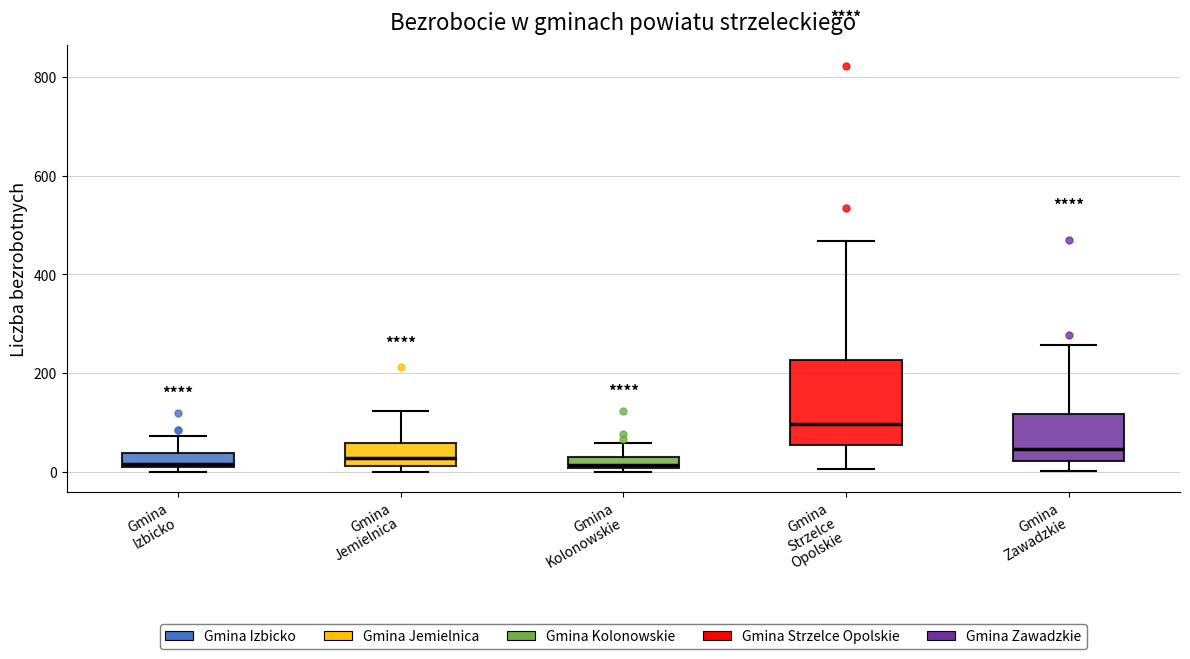

Where is the lower edge of the box for Gmina Izbicko on the y-axis? The values are not printed on the chart, so give them approximately, as read against the axis.

0